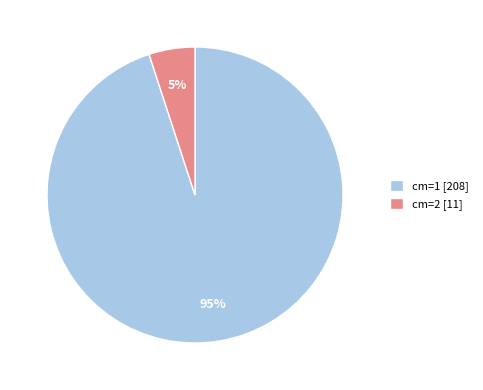

To the nearest percent, what is the average slice percentage?

50%